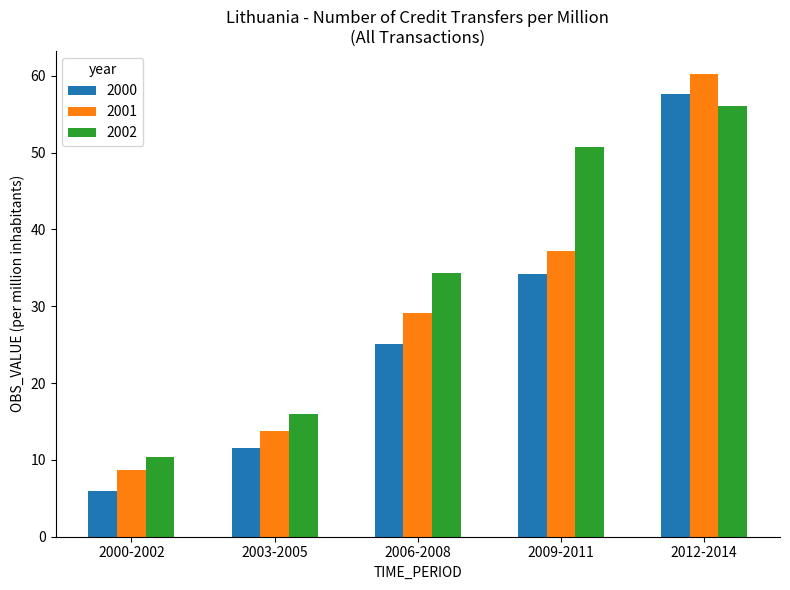

Reading left to right, transcribe all the data shown in this chart.

2000: 2000-2002=5.9	2003-2005=11.5	2006-2008=25.1	2009-2011=34.2	2012-2014=57.6
2001: 2000-2002=8.7	2003-2005=13.7	2006-2008=29.1	2009-2011=37.1	2012-2014=60.2
2002: 2000-2002=10.3	2003-2005=15.9	2006-2008=34.3	2009-2011=50.7	2012-2014=56.0